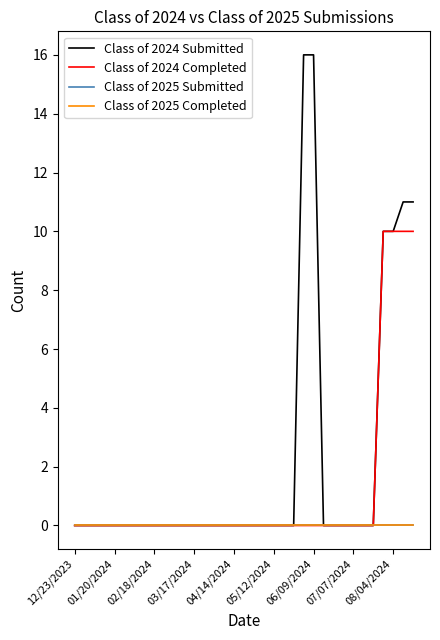

Does the chart have visible grid lines?

No